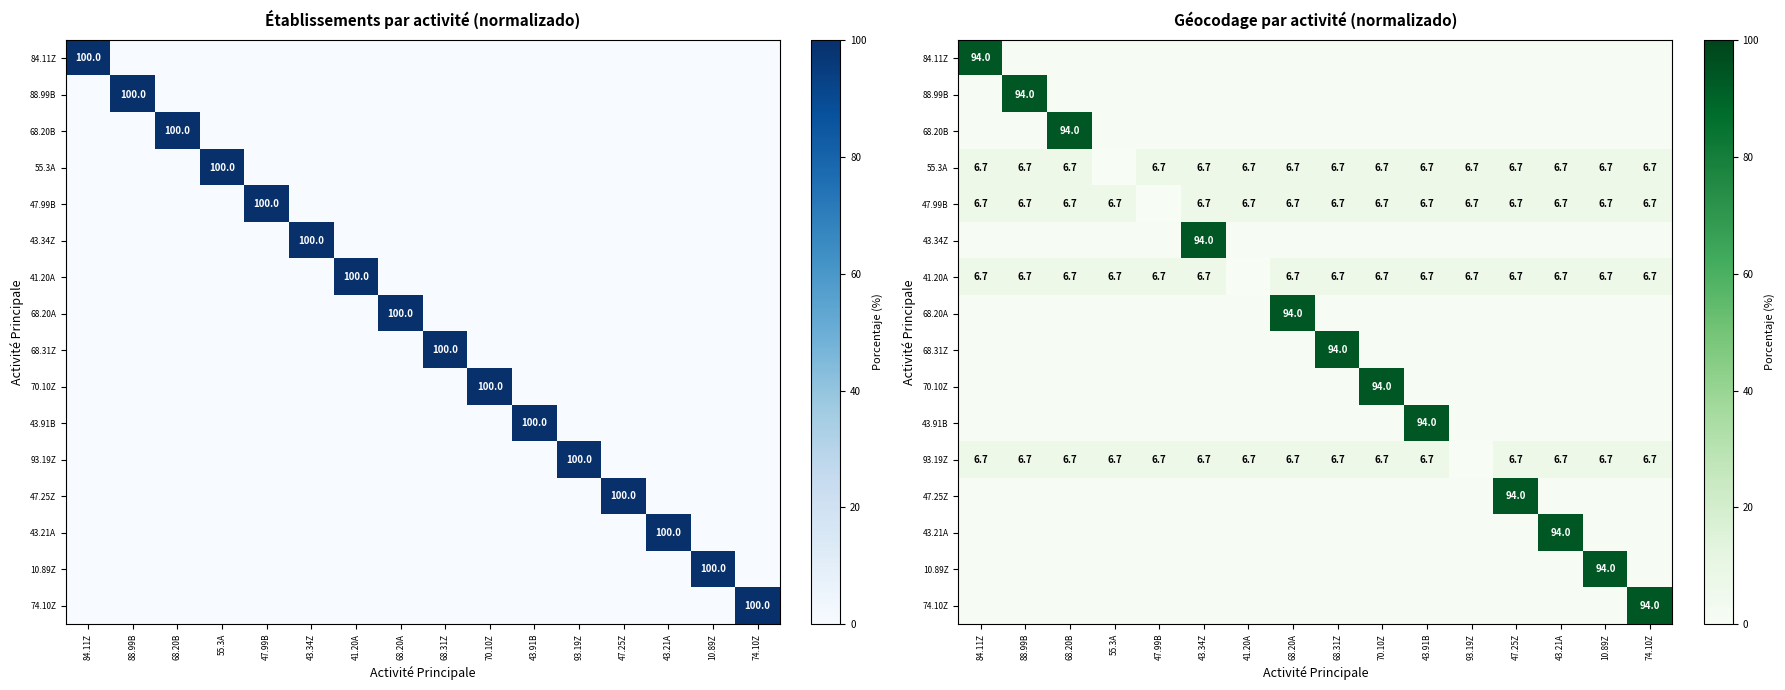

What is the sum of the 93.19Z values at 68.31Z and 55.3A?

13.3